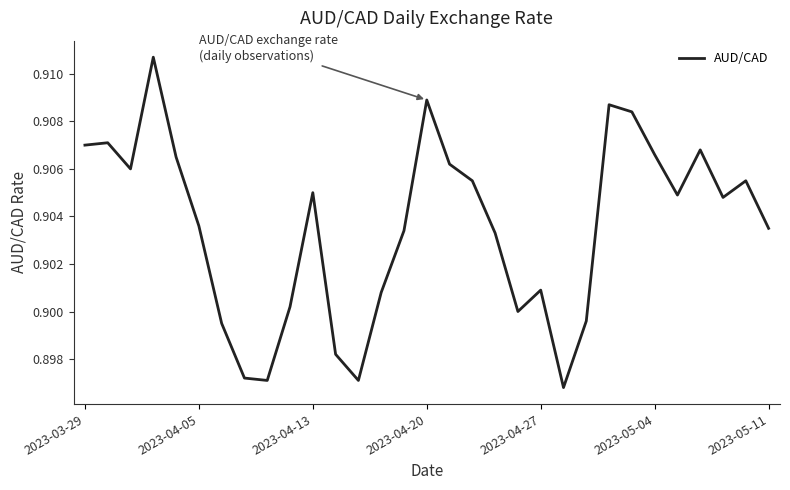

Which has a higher value, 2023-04-13 or 2023-04-05?

2023-04-13